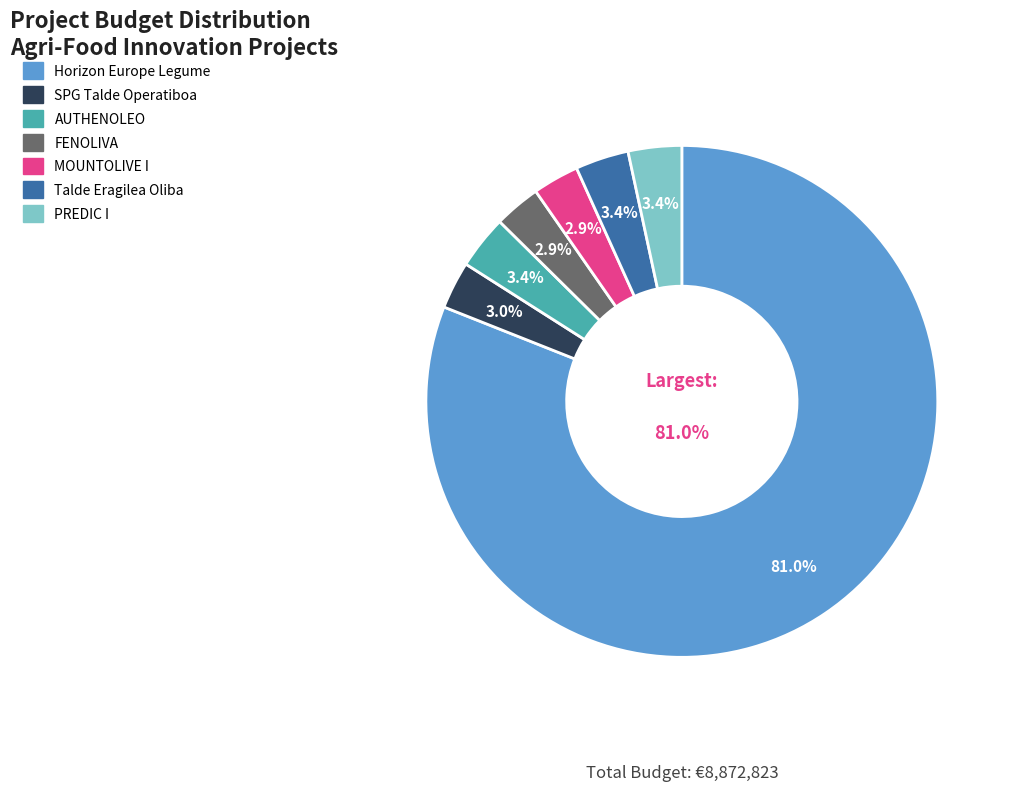

The Talde Eragilea Oliba slice represents 1% of the pie. True or false?

False